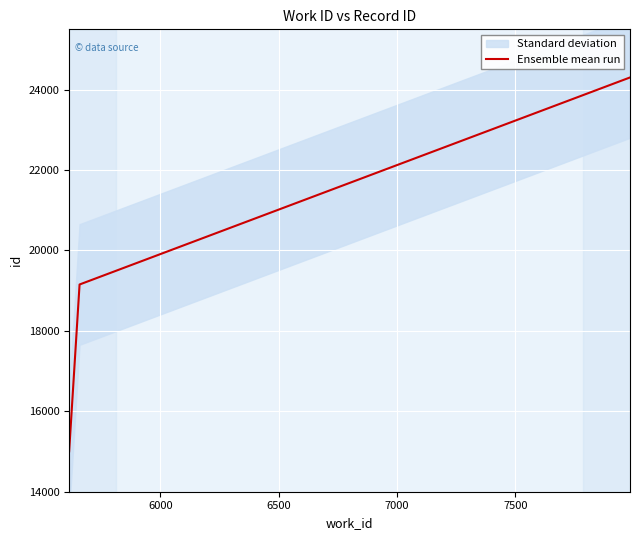

What is the lowest value of the Ensemble mean run series?

15004